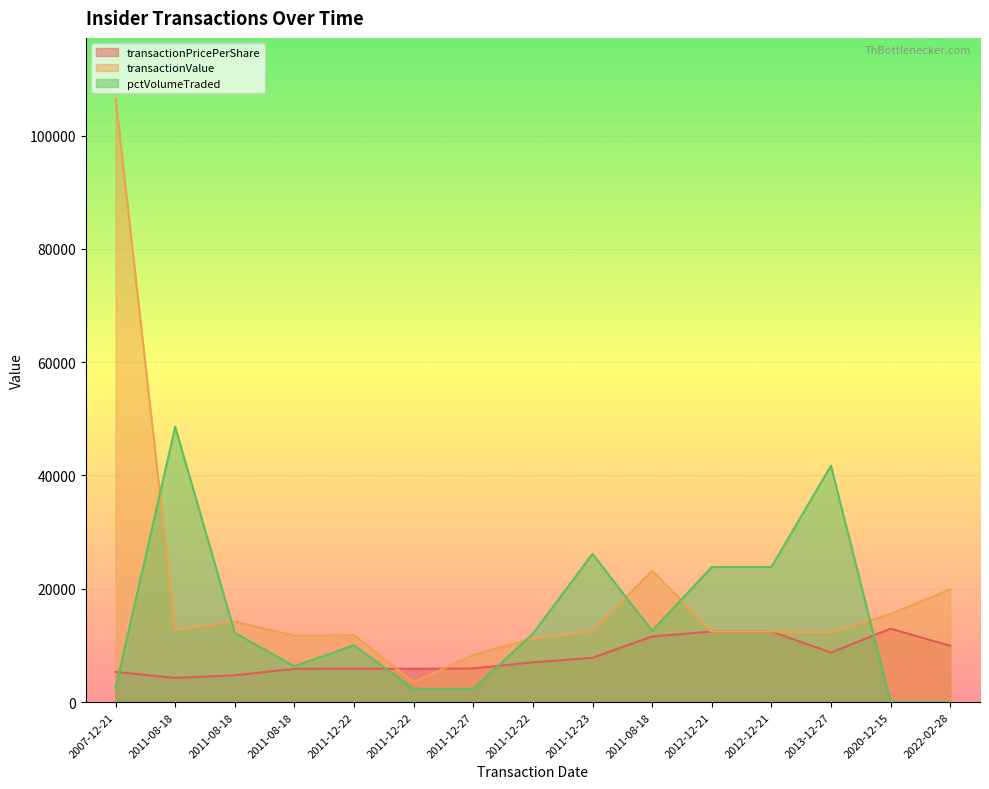

Where does the pctVolumeTraded series first go above 12080?

2011-08-18